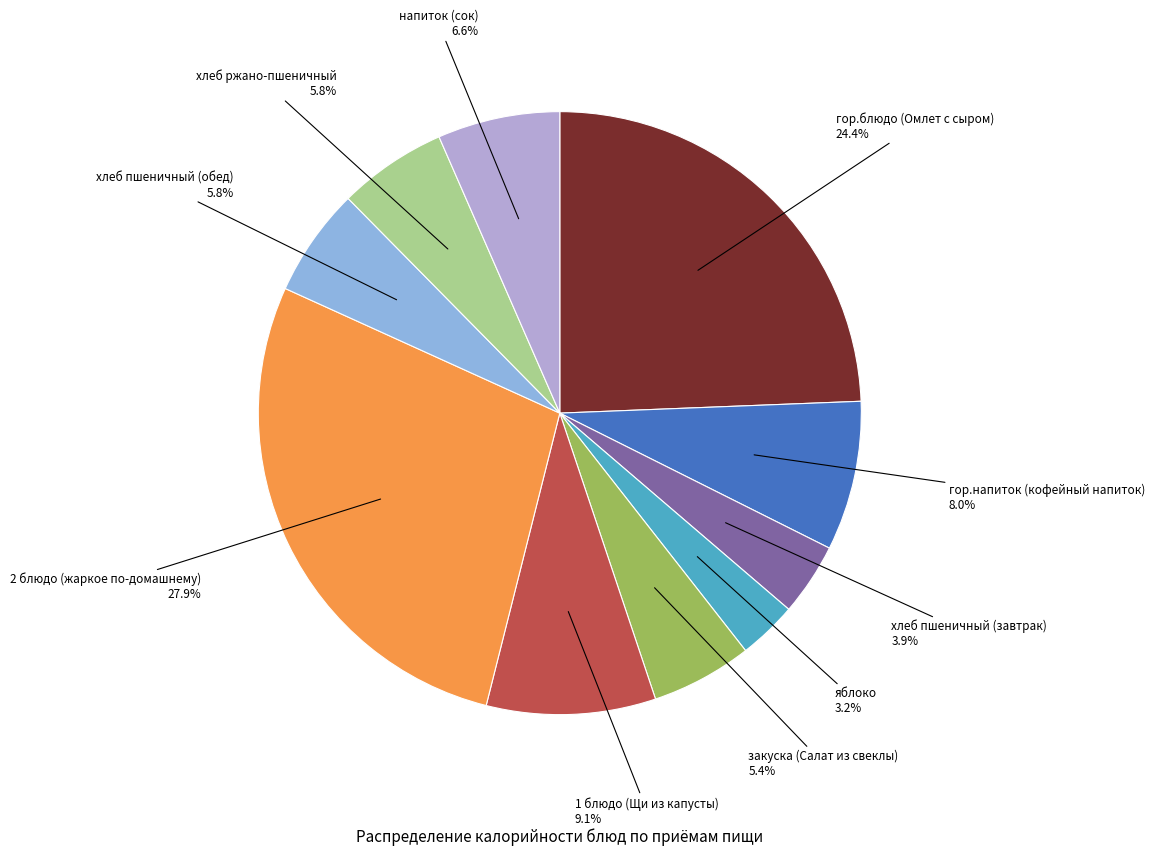

Is there any slice that represents more than half of the pie?

No